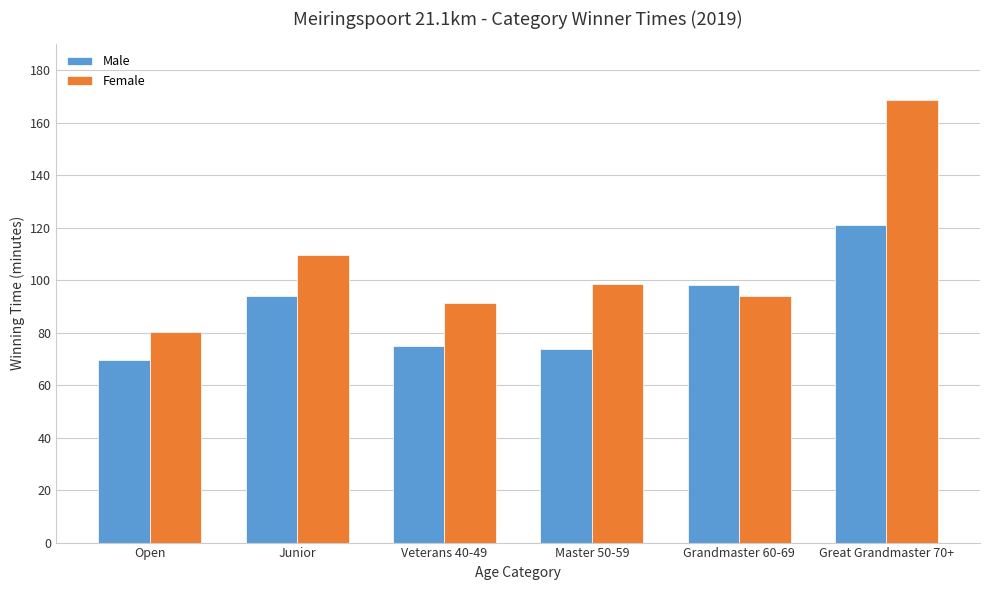

What is the label of the 1st bar from the right?

Great Grandmaster 70+